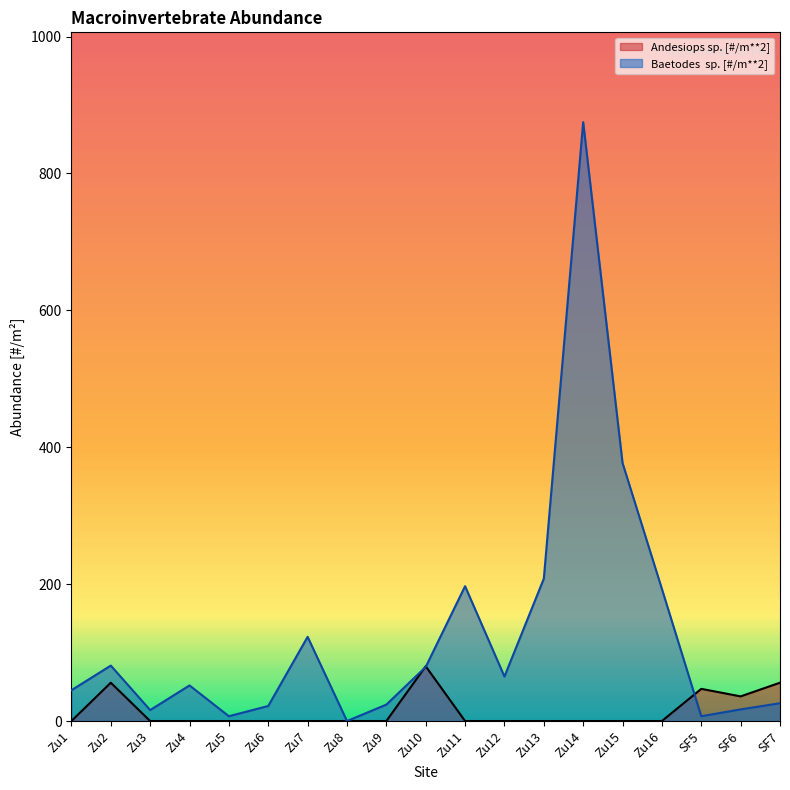

Where do Andesiops sp. [#/m**2] and Baetodes  sp. [#/m**2] first cross each other?

Zu9 and Zu10